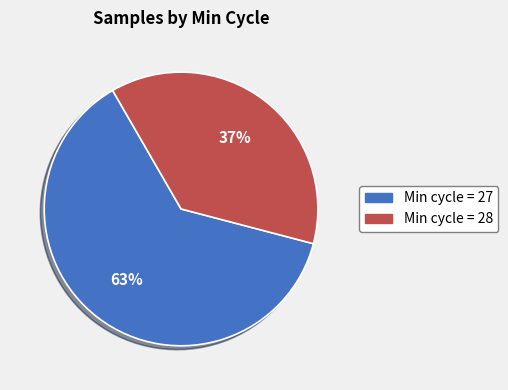

To the nearest percent, what is the average slice percentage?

50%